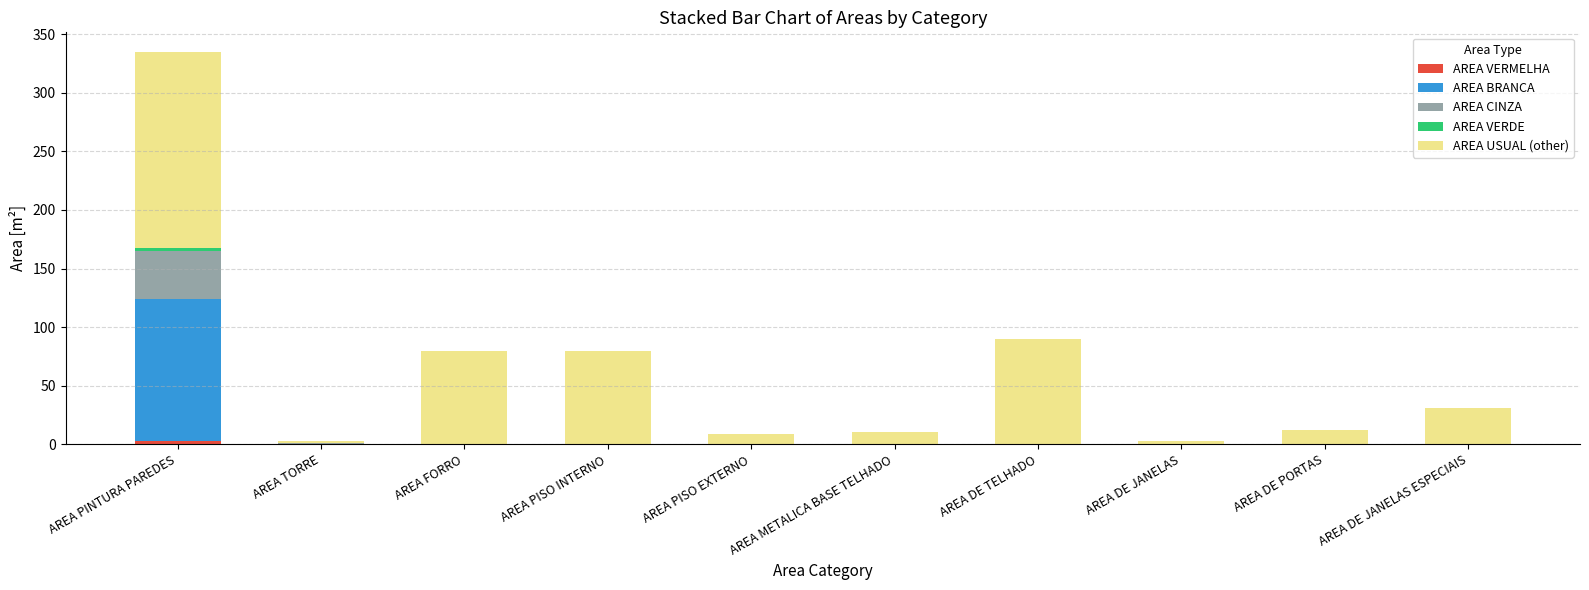

At which category is the sum across all series the highest?

AREA PINTURA PAREDES